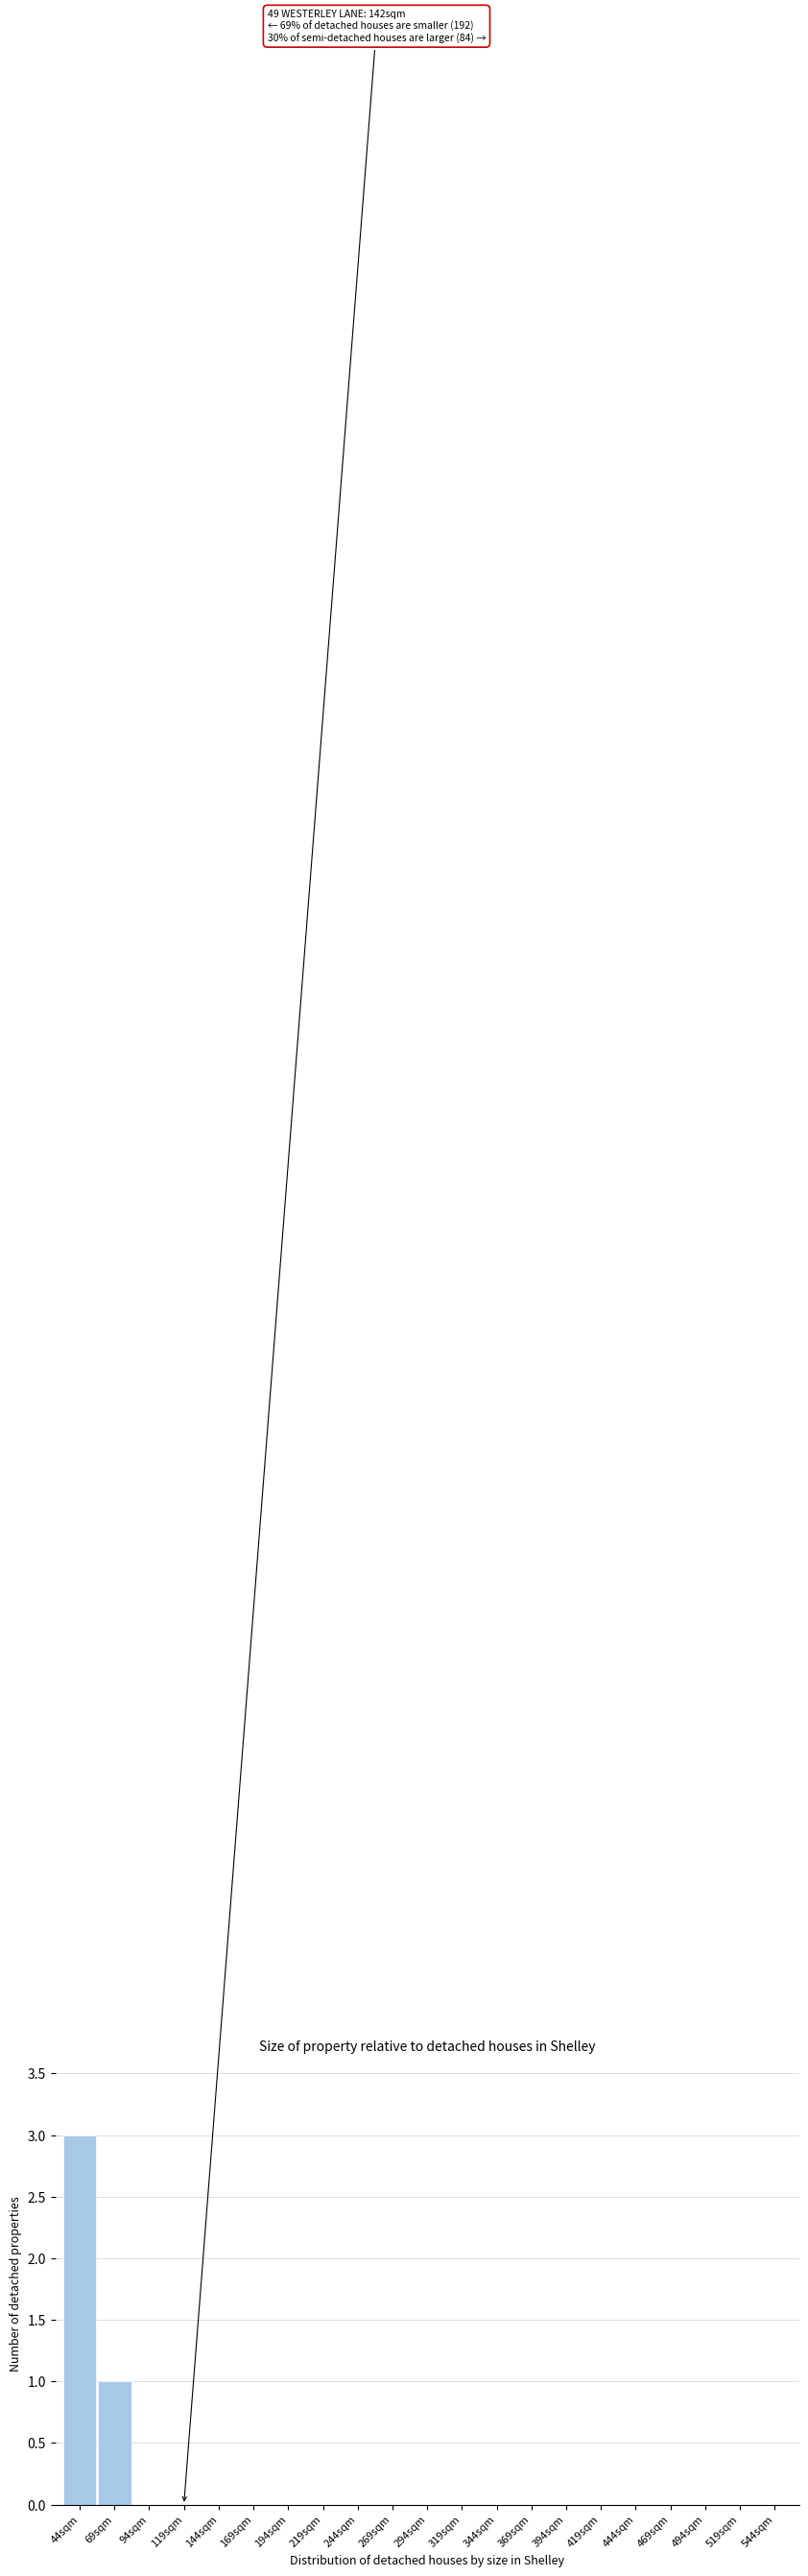

Reading left to right, extract all data points from this chart.

44sqm=3	69sqm=1	94sqm=0	119sqm=0	144sqm=0	169sqm=0	194sqm=0	219sqm=0	244sqm=0	269sqm=0	294sqm=0	319sqm=0	344sqm=0	369sqm=0	394sqm=0	419sqm=0	444sqm=0	469sqm=0	494sqm=0	519sqm=0	544sqm=0